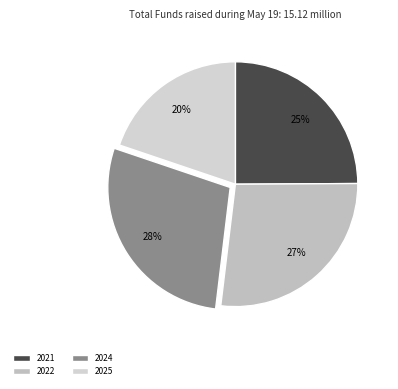

The 2024 slice represents 28% of the pie. True or false?

True